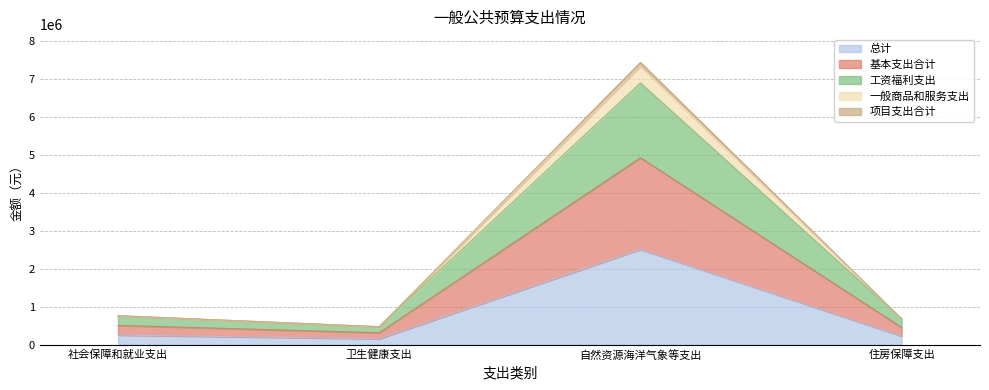

What is the label of the 3rd point from the right?

卫生健康支出